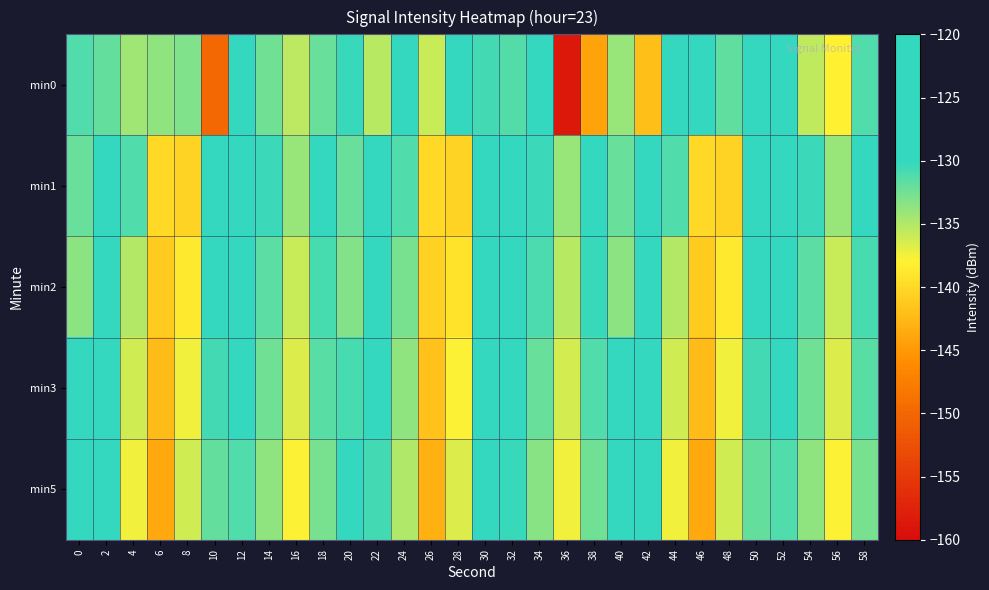

Which series has the widest spread of values?

min0